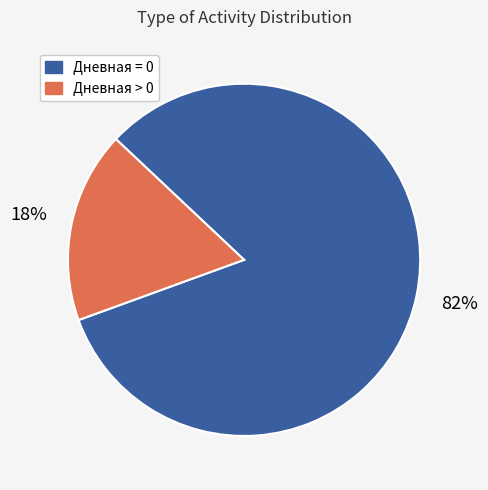

Is there a majority slice in this chart?

Yes